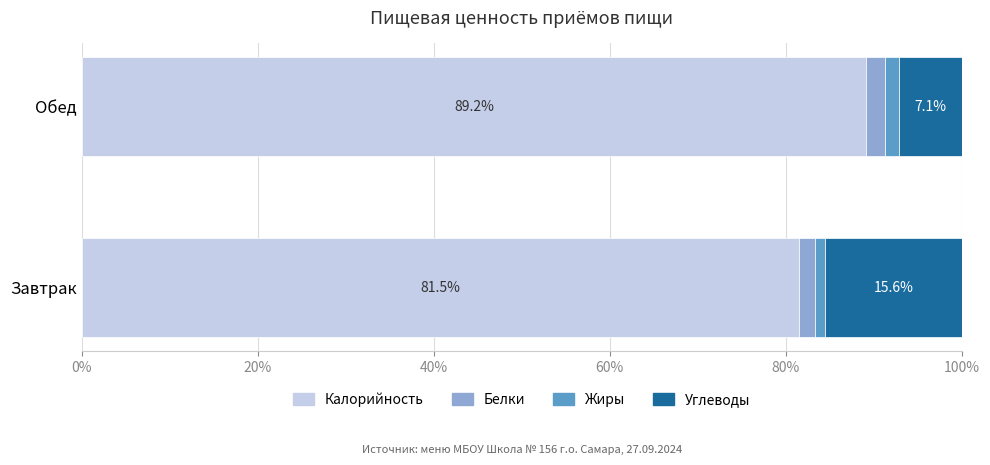

What is the minimum value for Калорийность?

81.5